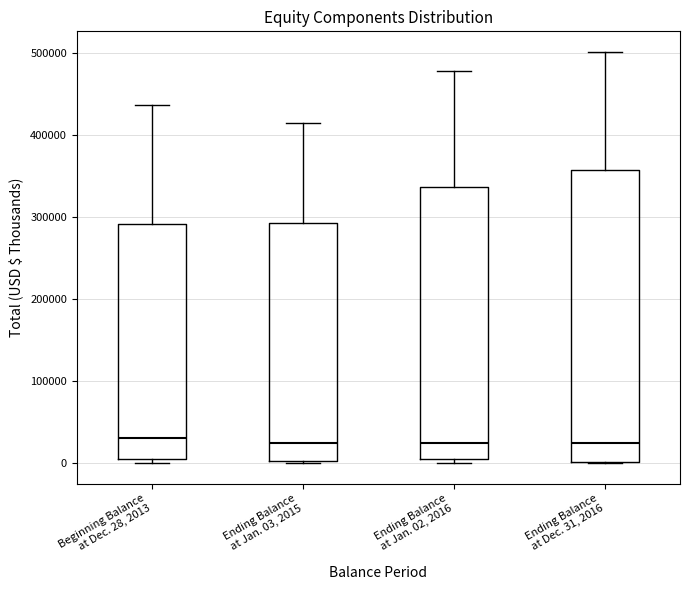

Reading left to right, transcribe this box plot: for each box, give where its median line is, the range the box spans, and where its two whiskers end, as read against the y-axis. The values are not printed on the chart, so give them approximately, as read against the axis.

Beginning Balance at Dec. 28, 2013: median 30000, box 0 to 290000, whiskers 0 (just below the box's lower edge) to 440000
Ending Balance at Jan. 03, 2015: median 20000, box 0 to 290000, whiskers 0 to 410000
Ending Balance at Jan. 02, 2016: median 20000, box 0 to 340000, whiskers 0 (just below the box's lower edge) to 480000
Ending Balance at Dec. 31, 2016: median 20000, box 0 to 360000, whiskers 0 to 500000